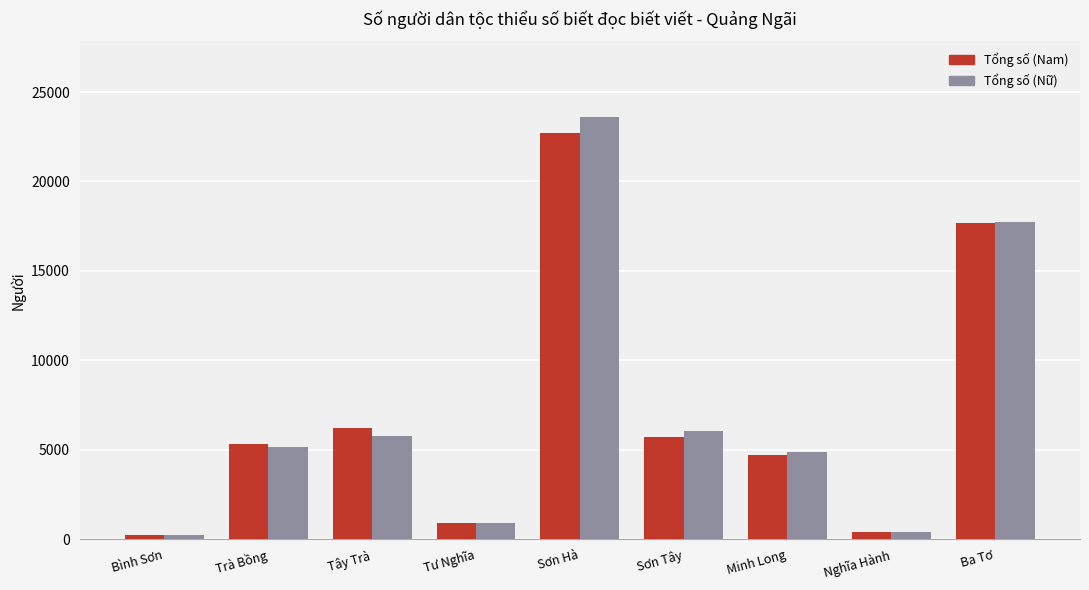

Is it true that Tổng số (Nữ) equals 32166.0 at Sơn Hà?

False